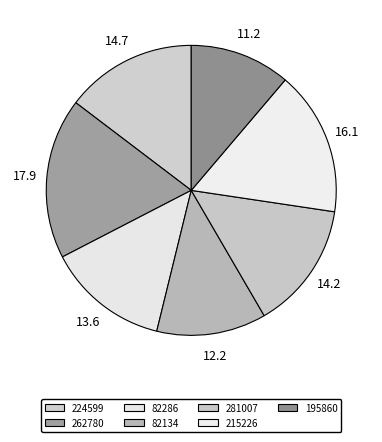

How many segments does this pie chart have?

7